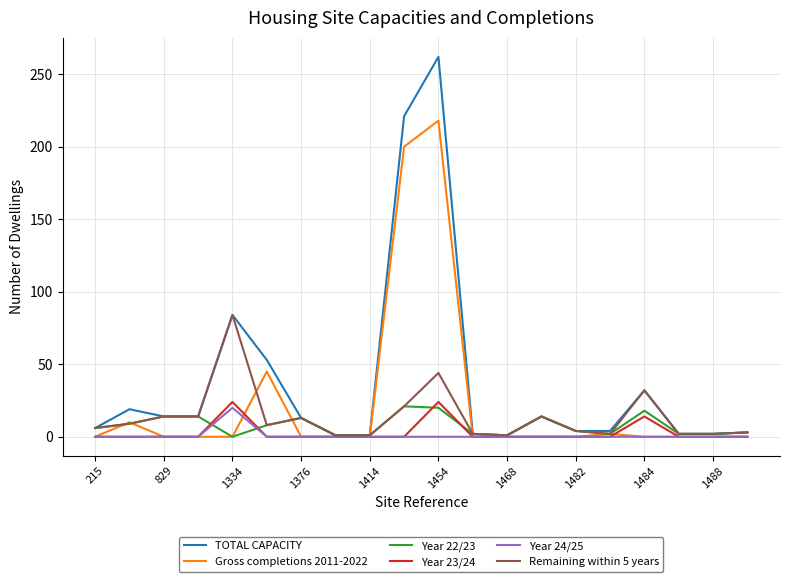

What is the highest value of the Year 24/25 series?

20